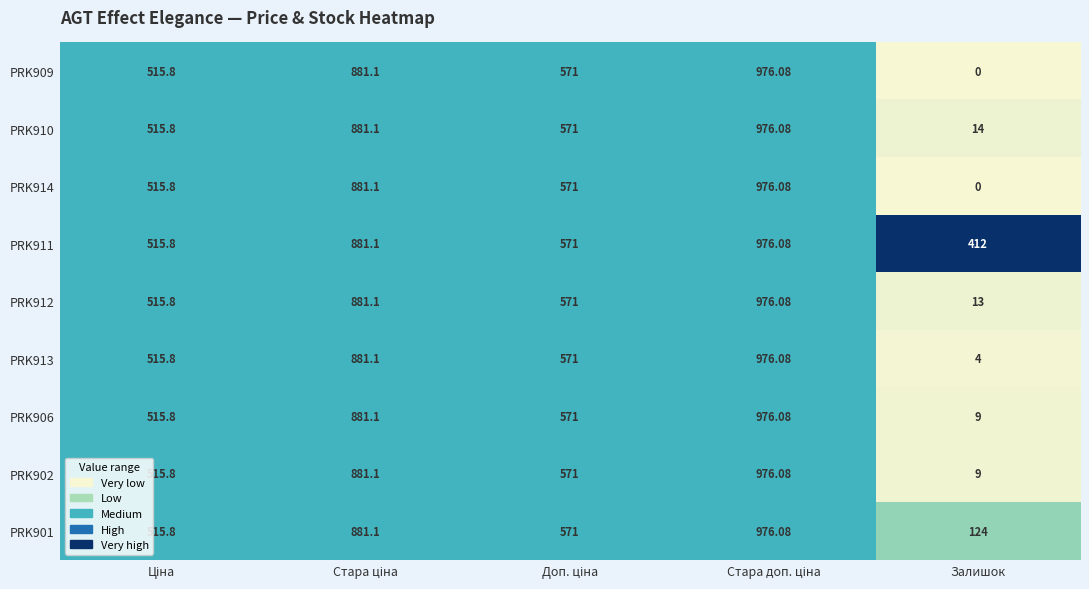

Which category has the lowest value in the PRK909 series?

Залишок